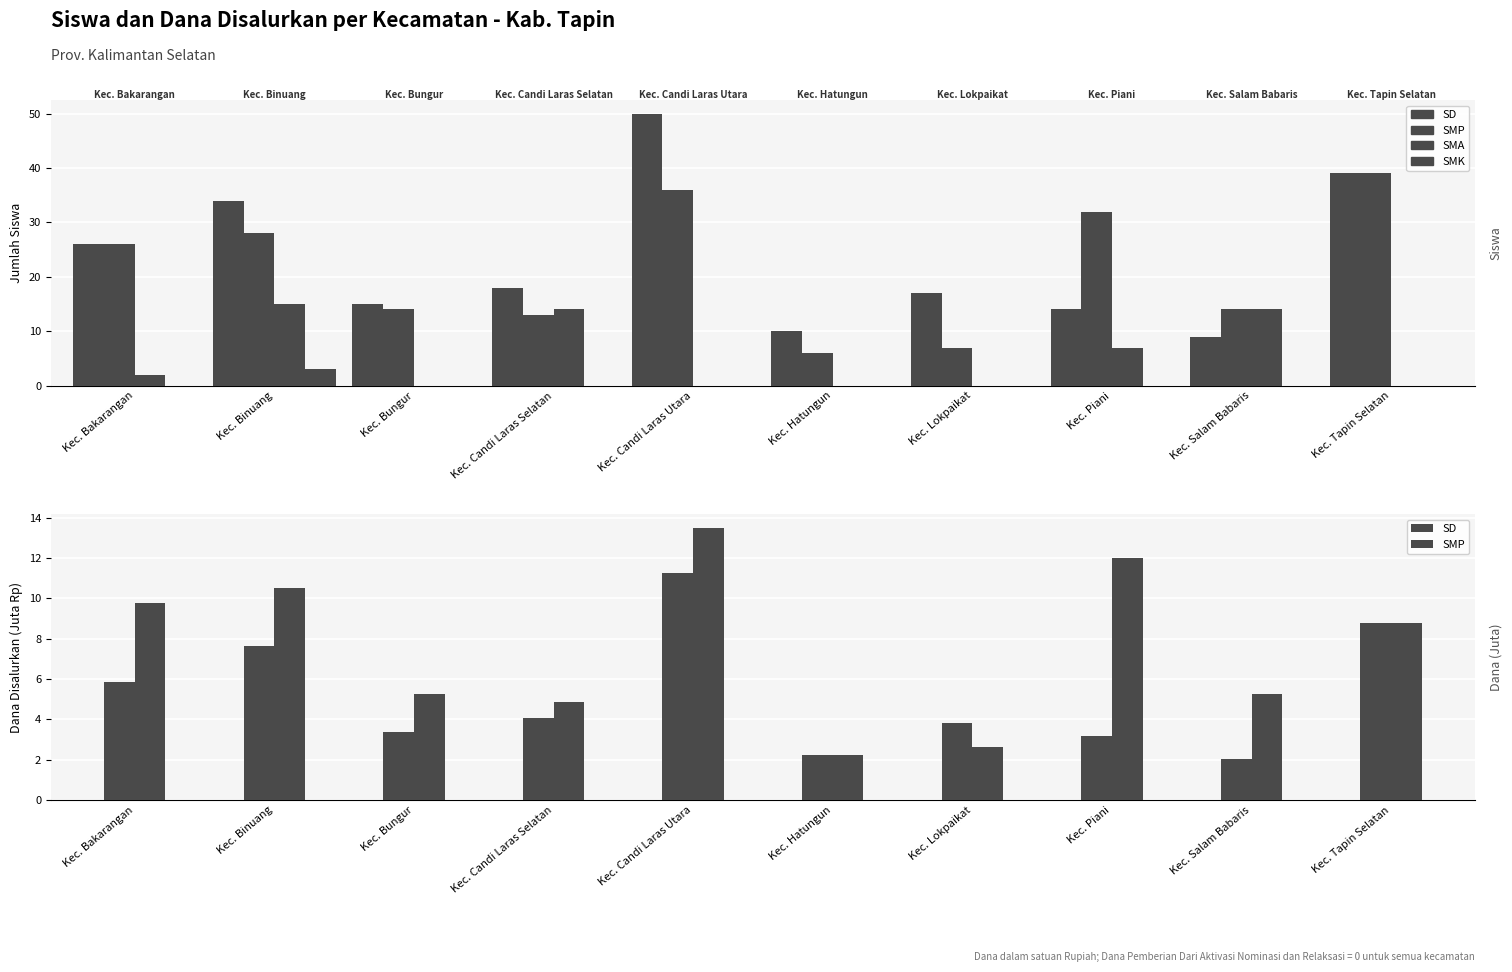

What is the difference between the maximum and second lowest values in the SMP series?

10.9